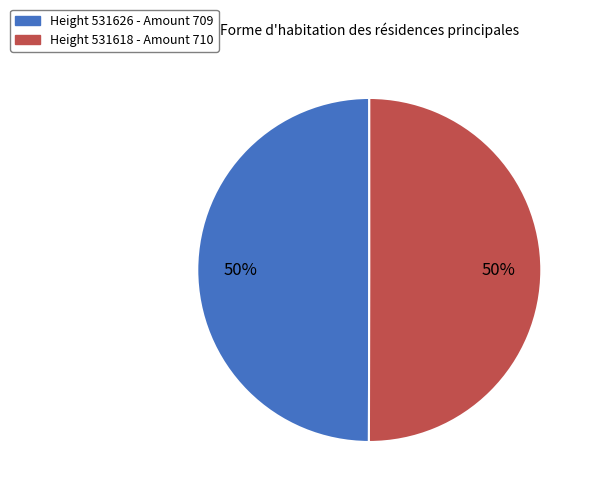

To the nearest percent, what percentage of the pie is Height 531618 - Amount 710?

50%